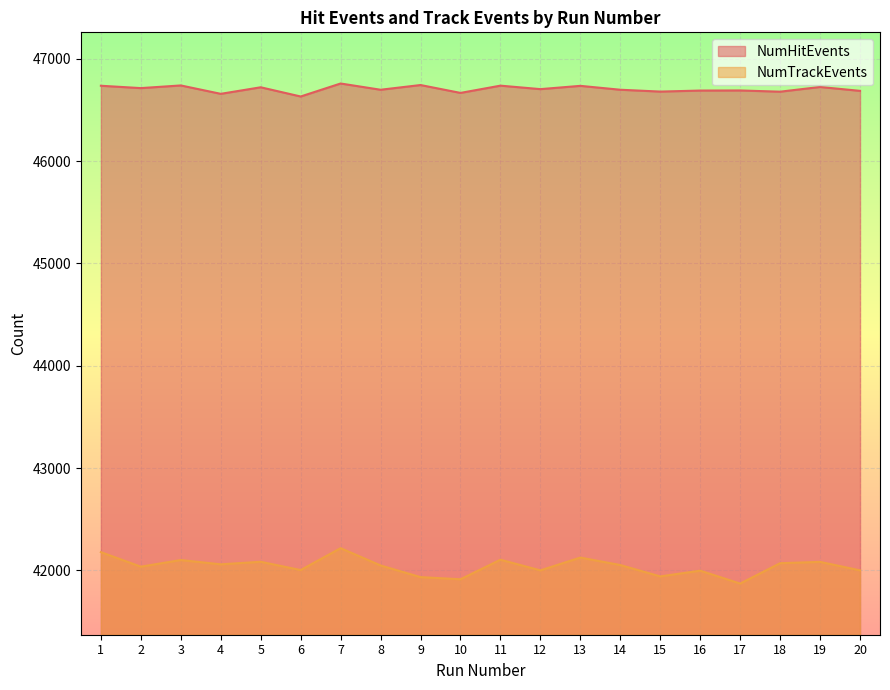

Reading right to left, transcribe all the data shown in this chart.

NumHitEvents: 20=46687	19=46725	18=46679	17=46691	16=46690	15=46680	14=46698	13=46736	12=46704	11=46738	10=46667	9=46744	8=46698	7=46759	6=46632	5=46722	4=46658	3=46740	2=46714	1=46737
NumTrackEvents: 20=42001	19=42084	18=42071	17=41872	16=41998	15=41942	14=42053	13=42126	12=42001	11=42105	10=41914	9=41935	8=42049	7=42218	6=42004	5=42085	4=42060	3=42102	2=42037	1=42179